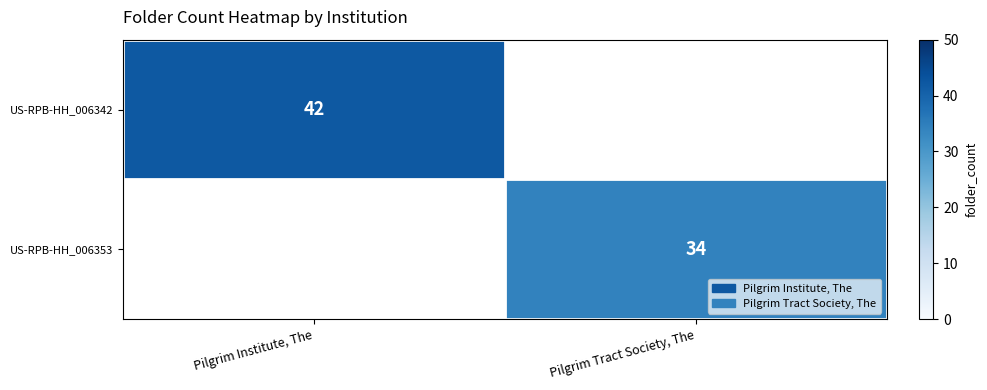

Is it true that US-RPB-HH_006353 equals 11 at Pilgrim Tract Society, The?

False